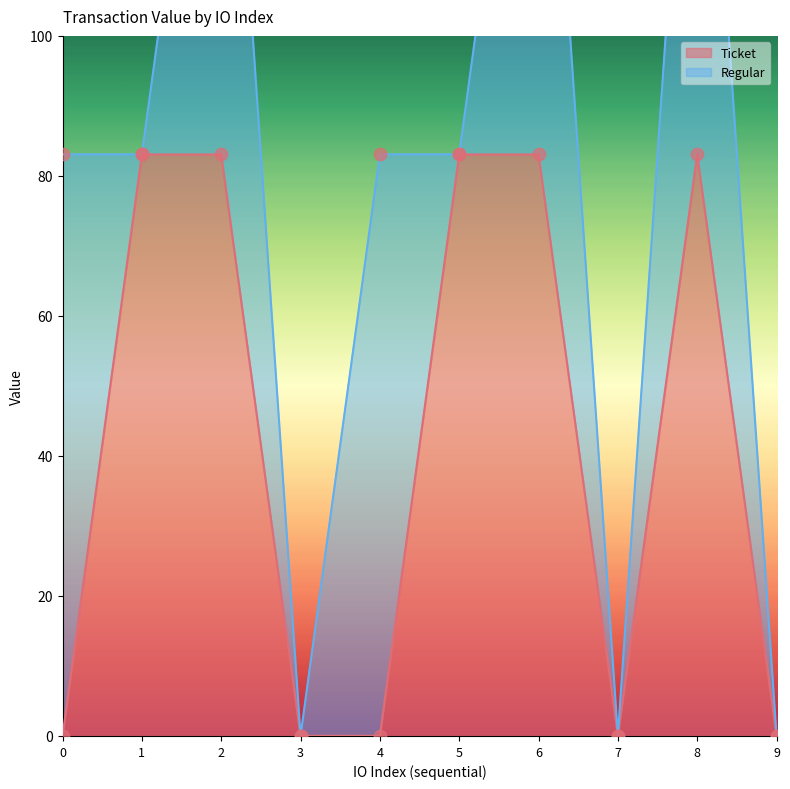

Which has a higher value, 4 or 3?

4